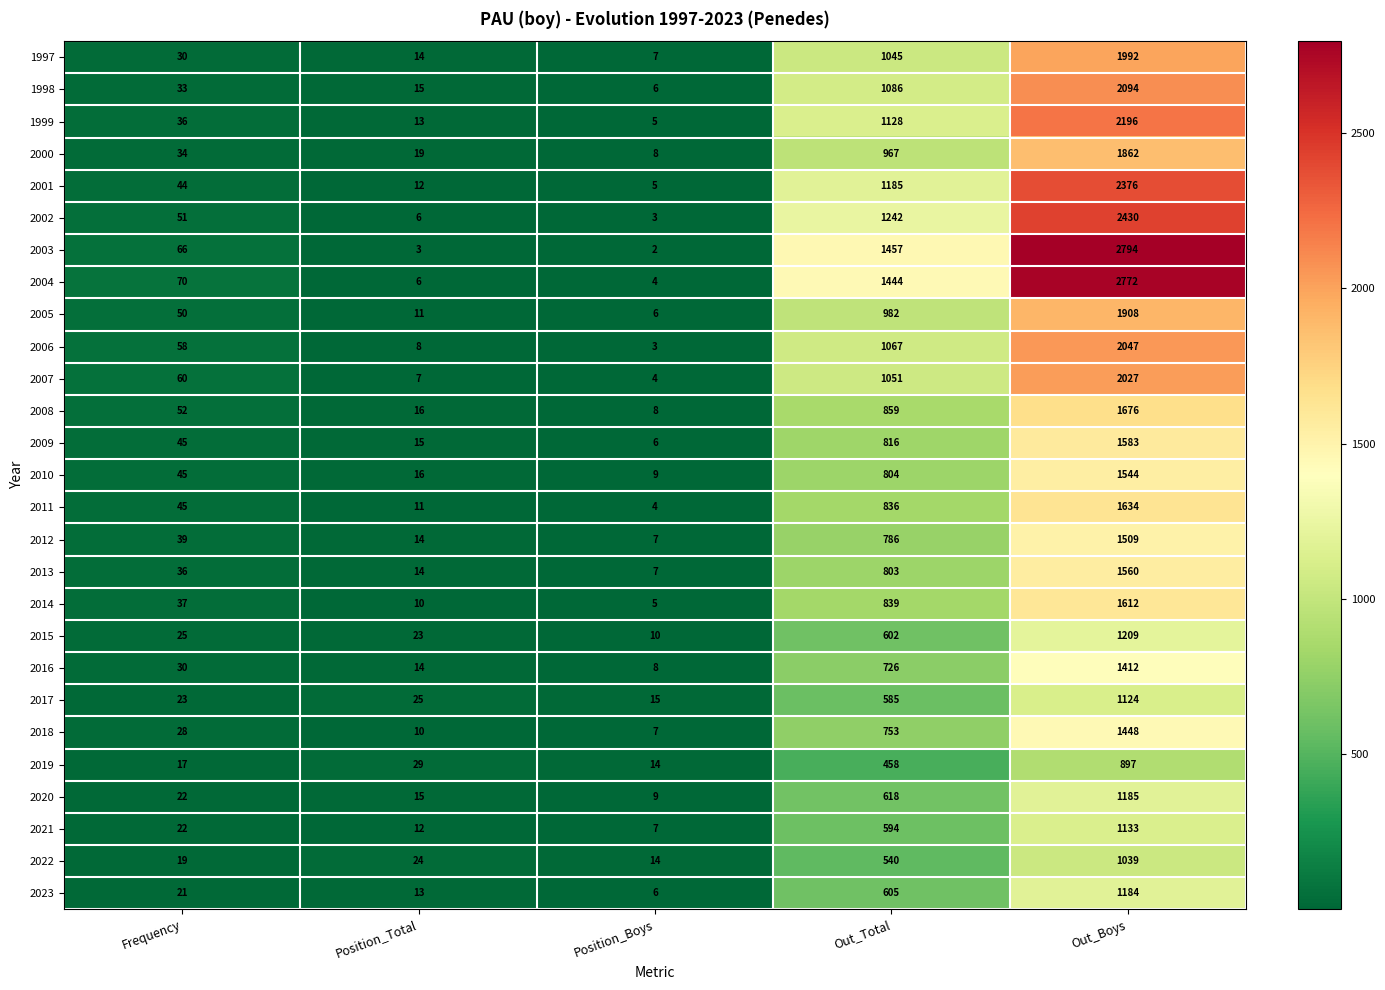

What is the sum of all 2007 values?

3149